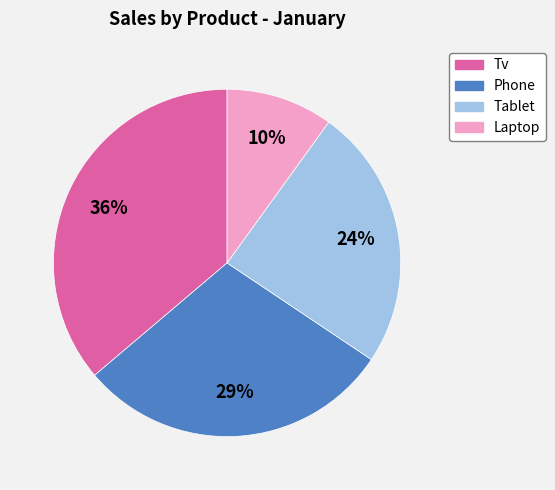

Is it true that Tv is 36% of the pie?

True